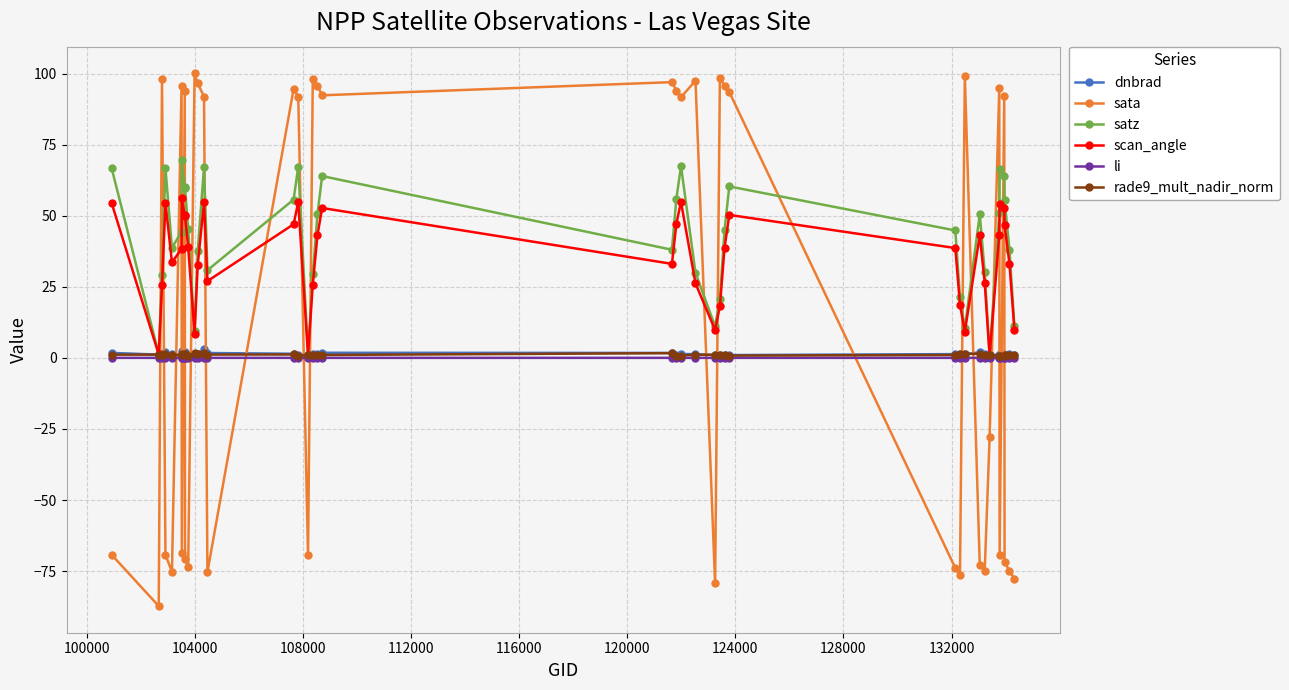

What is the smallest value displayed?

-87.3